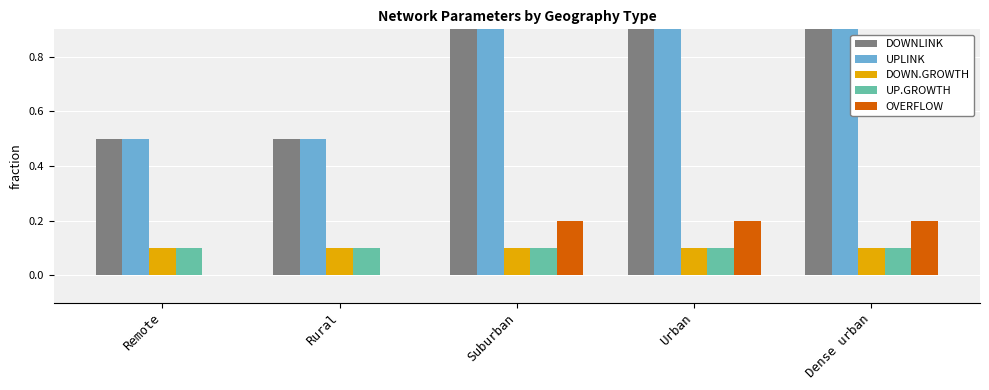

Between Urban and Suburban, which is larger?

Urban